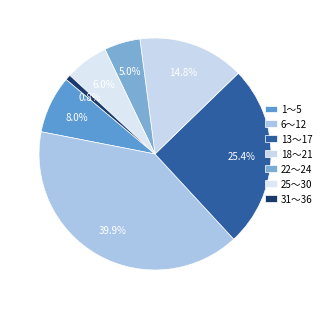

To the nearest percent, what is the combined percentage of 18～21 and 25～30?

21%